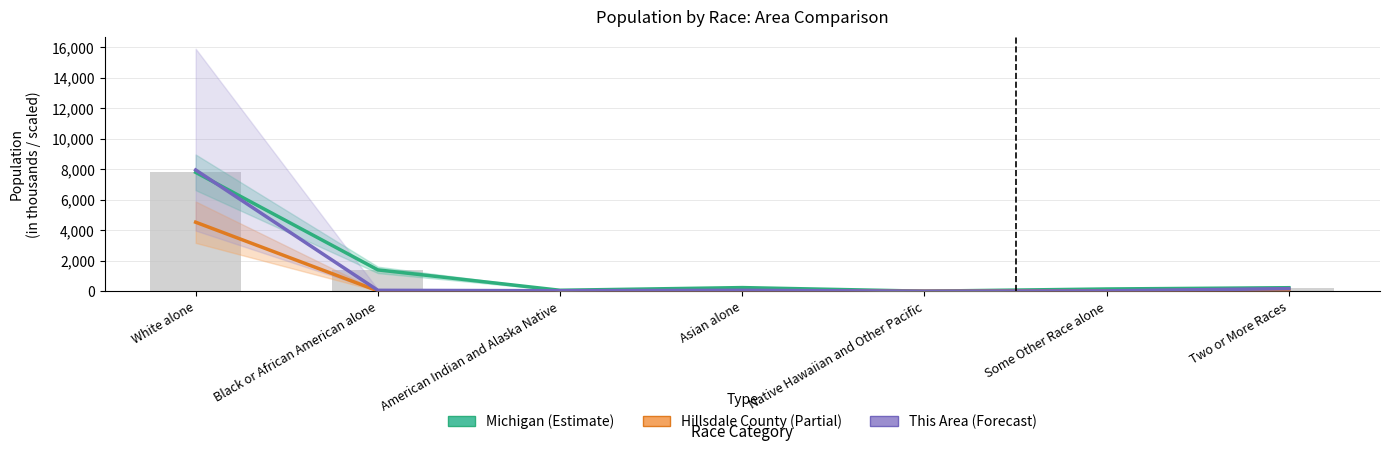

List the series in order of their overall mean, lowest first.

Hillsdale County, This Area, Michigan